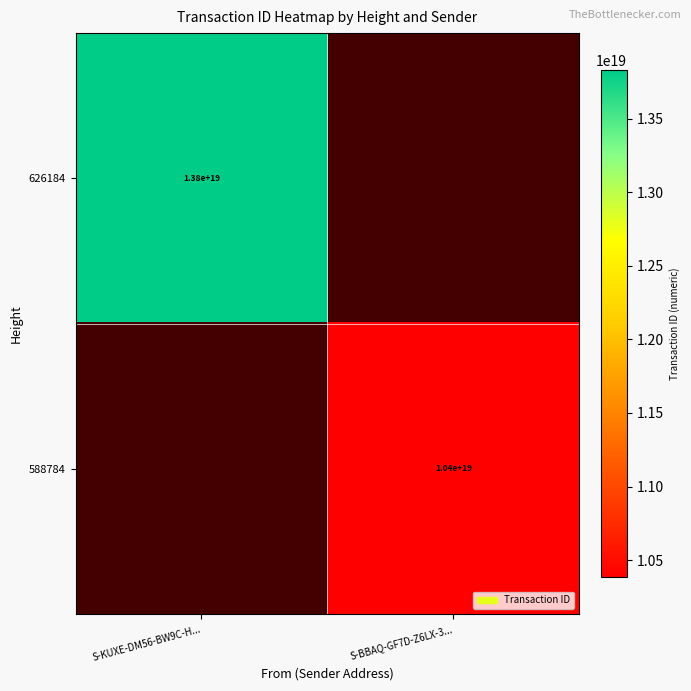

The value of 588784 at S-BBAQ-GF7D-Z6LX-3... is 14679869972609650688. True or false?

False